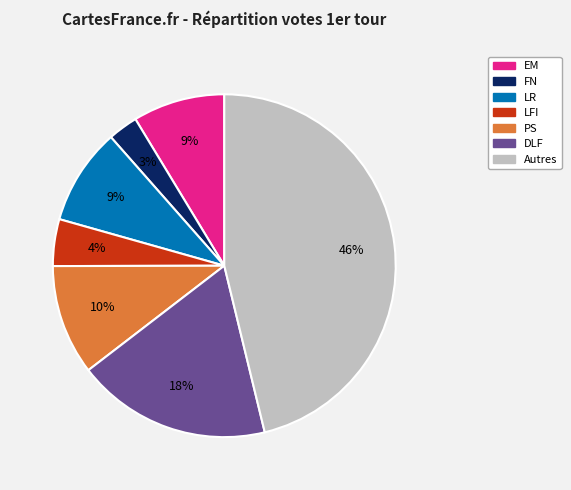

Is there a majority slice in this chart?

No